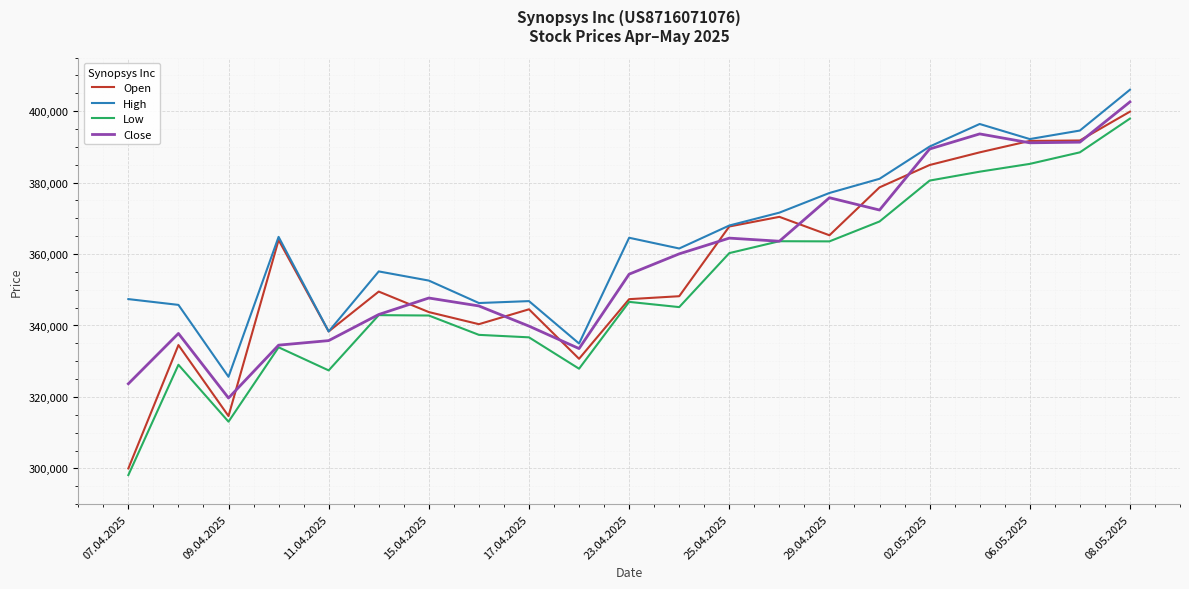

What is the minimum value for Low?

298137